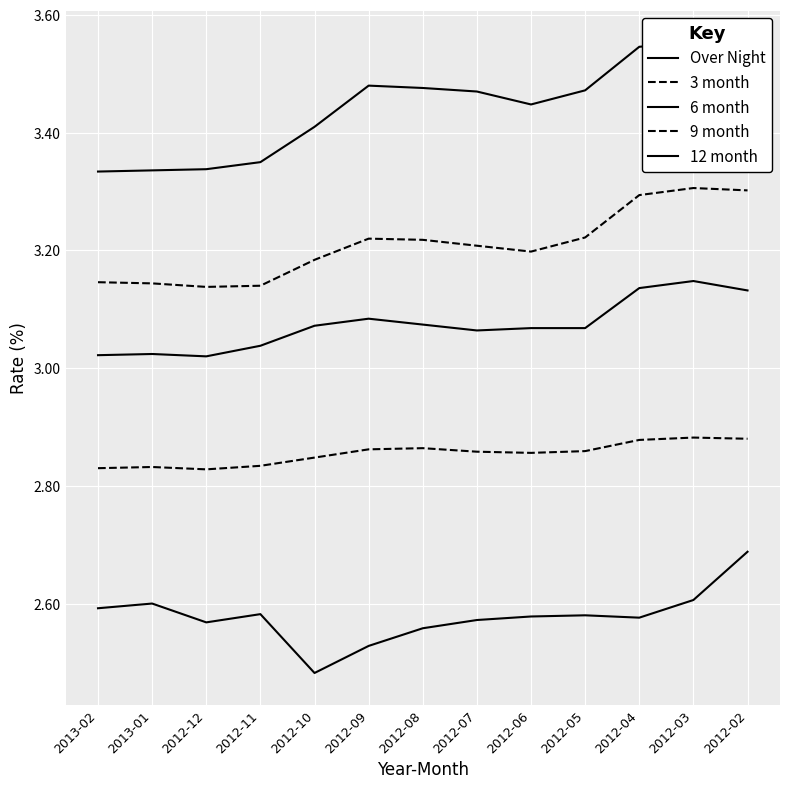

At how many categories does at least one series exceed 2?

13